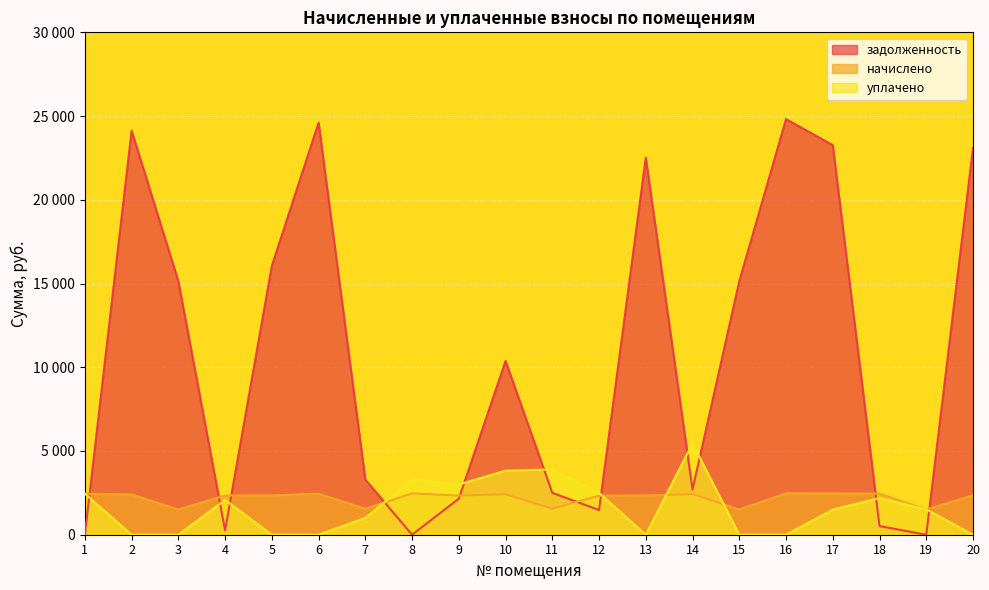

What is the difference between the maximum and second lowest values in the задолженность series?

24816.7